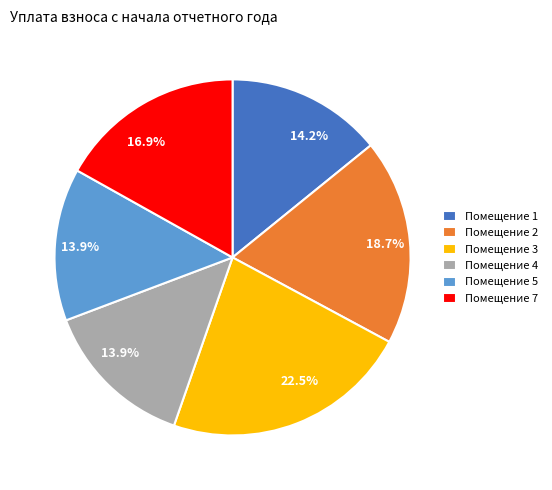

Is there a majority slice in this chart?

No